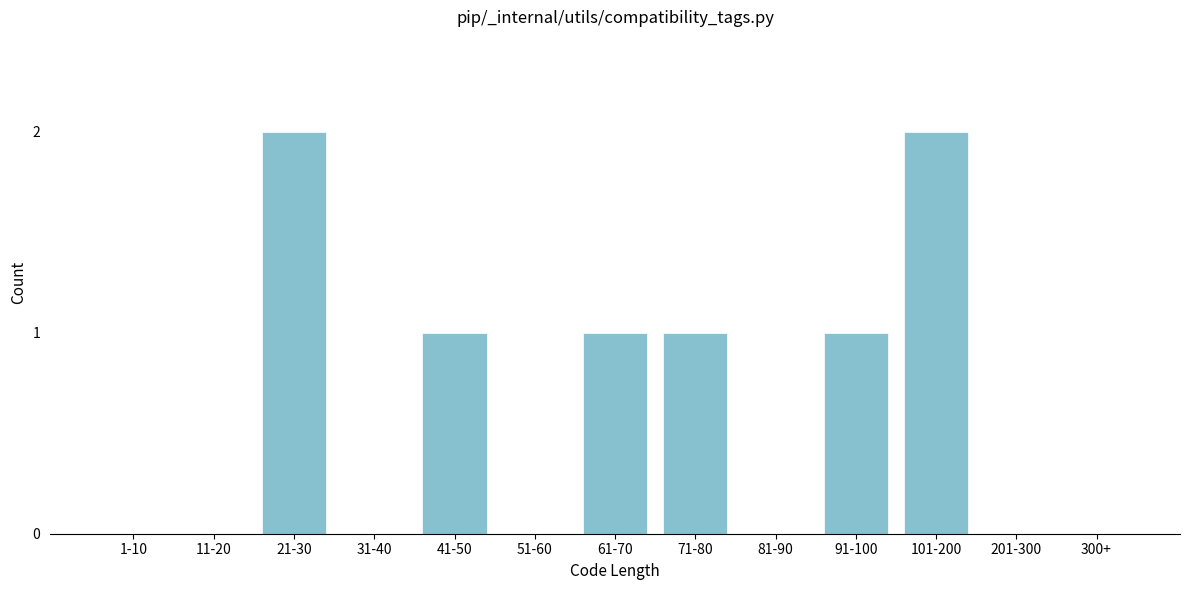

Reading left to right, list all the values displayed in this chart.

1-10=0	11-20=0	21-30=2	31-40=0	41-50=1	51-60=0	61-70=1	71-80=1	81-90=0	91-100=1	101-200=2	201-300=0	300+=0